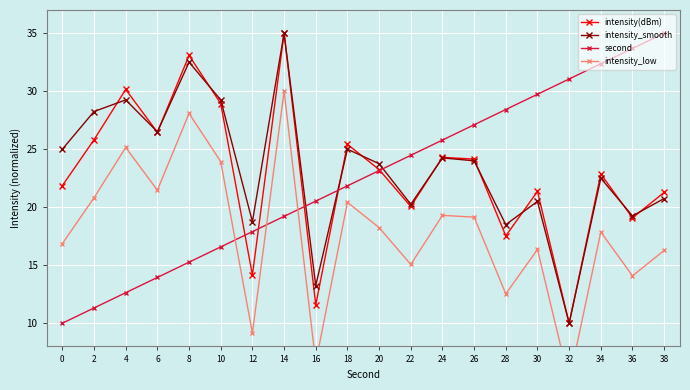

The value of intensity(dBm) at 4 is 30.2. True or false?

True